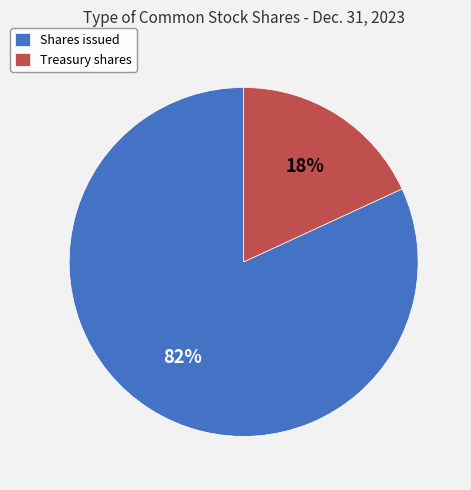

Which slice is the smallest?

Treasury shares